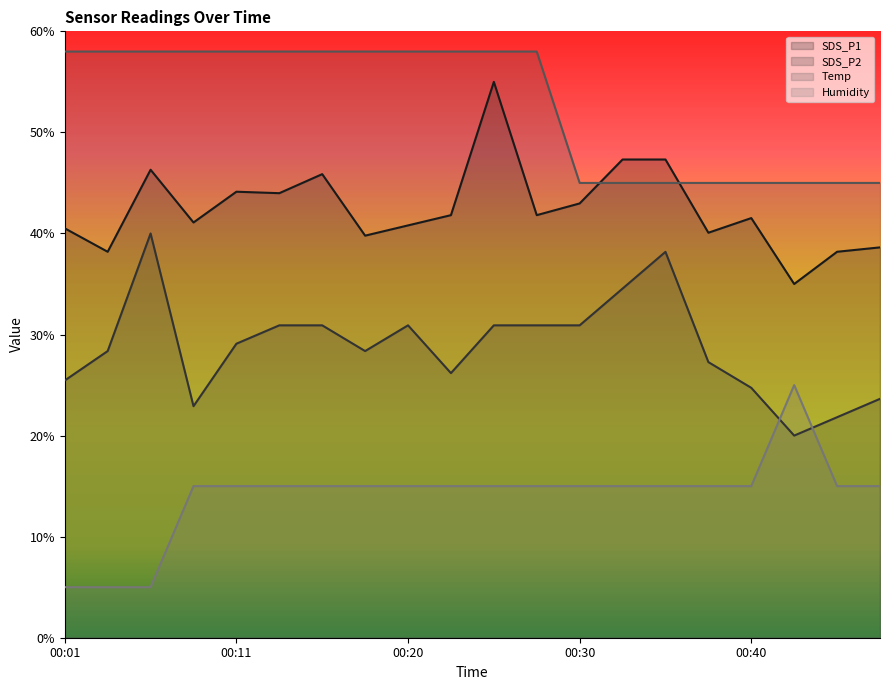

What is the difference between the highest and lowest values at 00:38?

30.0